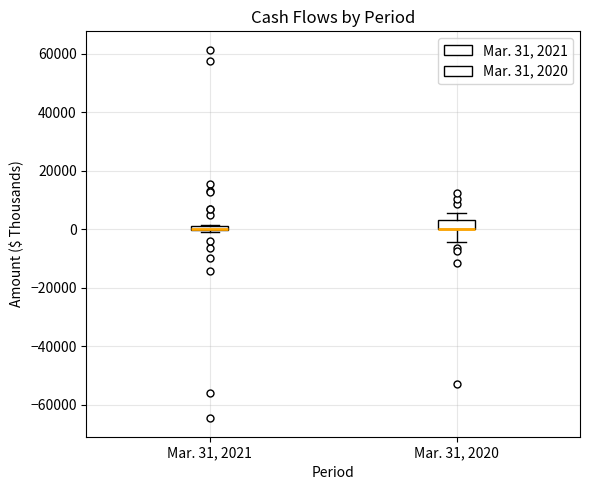

Where is the lower edge of the box for Mar. 31, 2021 on the y-axis? The values are not printed on the chart, so give them approximately, as read against the axis.

0